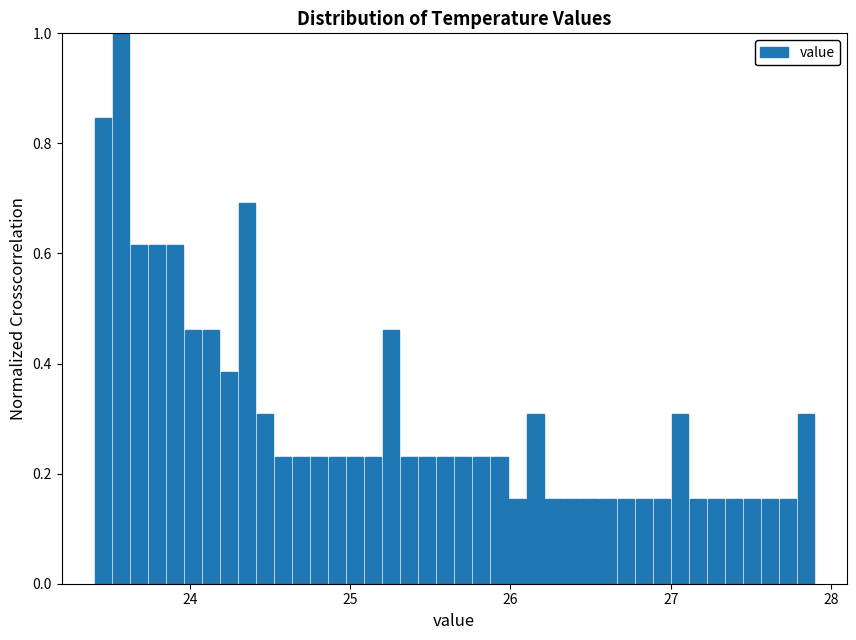

Around what value on the x-axis is the tallest bar? Give the approximate position of its centre, as read against the axis.

23.6